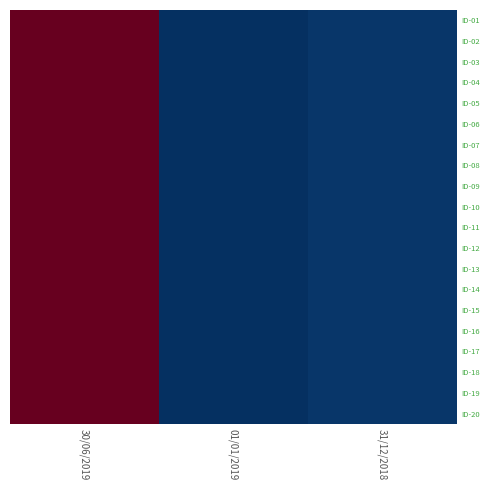

Reading left to right, list all the values displayed in this chart.

ID-01: 30/06/2019=7693465	01/01/2019=4925356	31/12/2018=4954367
ID-02: 30/06/2019=7693464	01/01/2019=4925356	31/12/2018=4954366
ID-03: 30/06/2019=7693463	01/01/2019=4925356	31/12/2018=4954365
ID-04: 30/06/2019=7693462	01/01/2019=4925356	31/12/2018=4954364
ID-05: 30/06/2019=7693461	01/01/2019=4925356	31/12/2018=4954363
ID-06: 30/06/2019=7693460	01/01/2019=4925356	31/12/2018=4954362
ID-07: 30/06/2019=7693459	01/01/2019=4925356	31/12/2018=4954361
ID-08: 30/06/2019=7693462	01/01/2019=4925356	31/12/2018=4954360
ID-09: 30/06/2019=7693462	01/01/2019=4925356	31/12/2018=4954359
ID-10: 30/06/2019=7693462	01/01/2019=4925356	31/12/2018=4954358
ID-11: 30/06/2019=7693462	01/01/2019=4925356	31/12/2018=4954357
ID-12: 30/06/2019=7693462	01/01/2019=4925356	31/12/2018=4954356
ID-13: 30/06/2019=7693462	01/01/2019=4925356	31/12/2018=4954355
ID-14: 30/06/2019=7693462	01/01/2019=4925356	31/12/2018=4954354
ID-15: 30/06/2019=7693462	01/01/2019=4925356	31/12/2018=4954353
ID-16: 30/06/2019=7693462	01/01/2019=4925356	31/12/2018=4954352
ID-17: 30/06/2019=7693462	01/01/2019=4925356	31/12/2018=4954351
ID-18: 30/06/2019=7693462	01/01/2019=4925356	31/12/2018=4954350
ID-19: 30/06/2019=7693462	01/01/2019=4925356	31/12/2018=4954349
ID-20: 30/06/2019=7693462	01/01/2019=4925356	31/12/2018=4954348